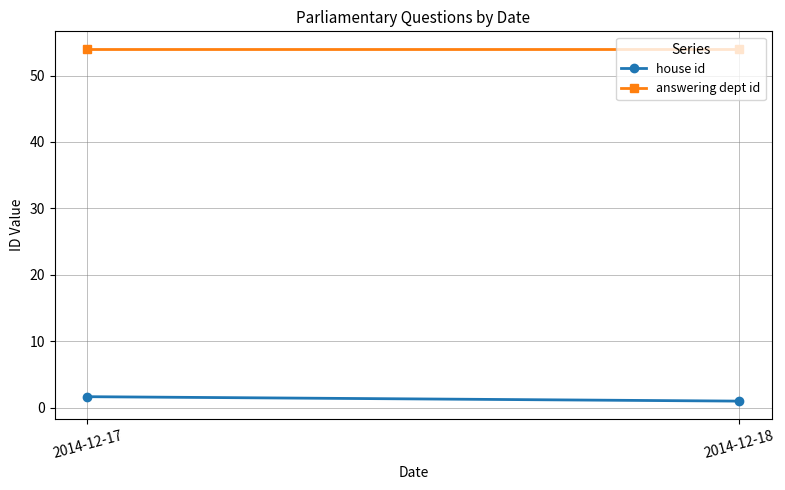

Is the value of answering dept id at 2014-12-17 greater than the value of house id at 2014-12-17?

Yes